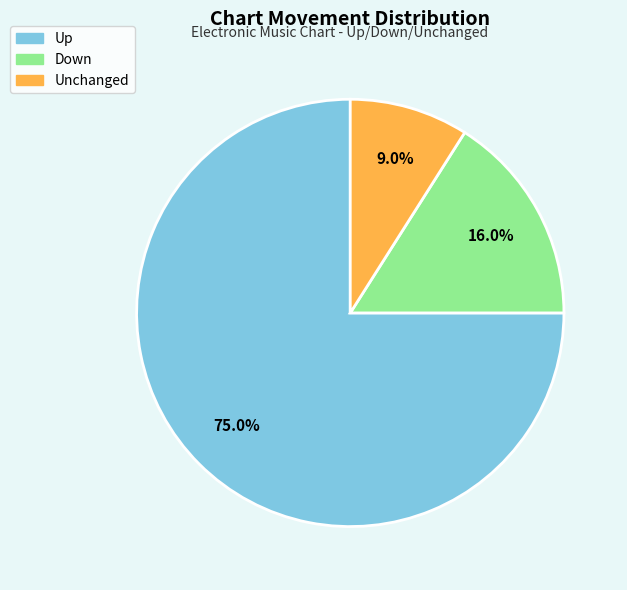

Is there any slice that represents more than half of the pie?

Yes